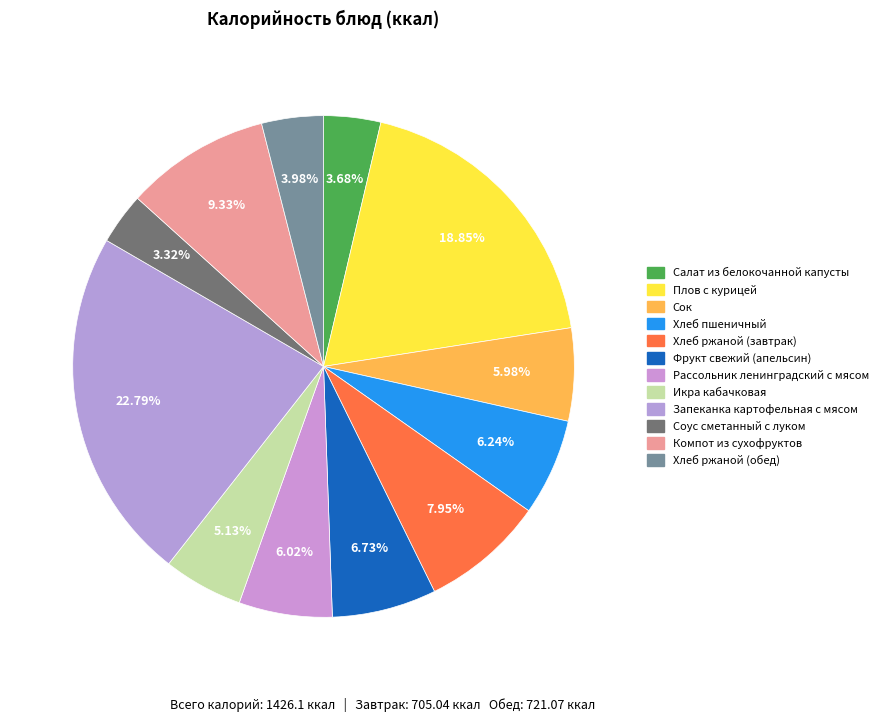

To the nearest percent, what portion does Соус сметанный с луком represent?

3%